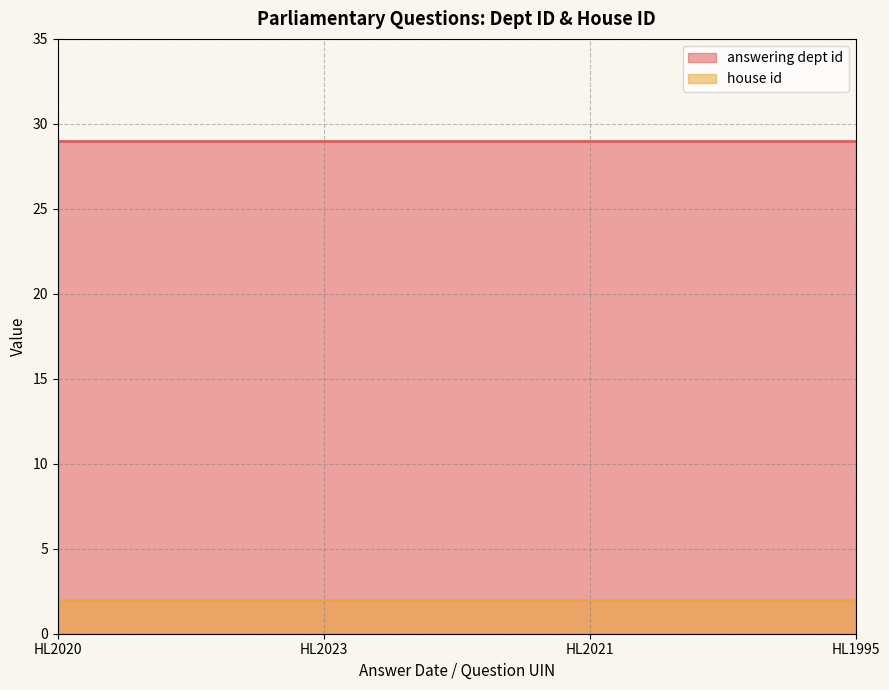

What is the lowest value of the house id series?

2